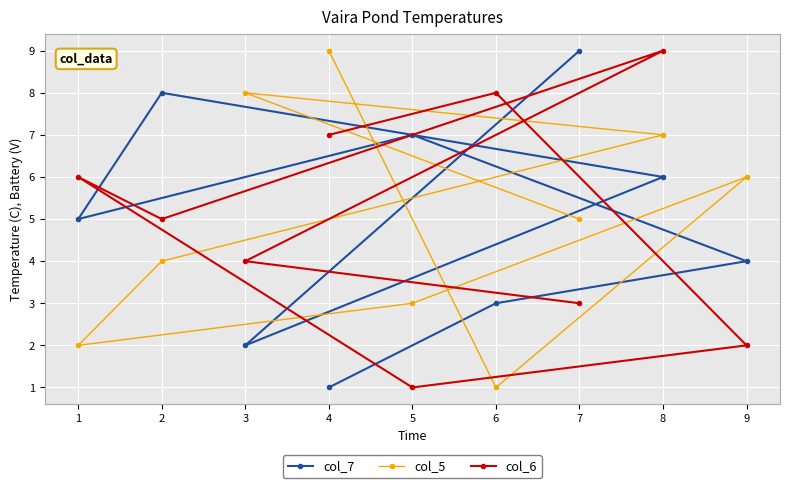

Which series has the largest total across all categories?

col_7